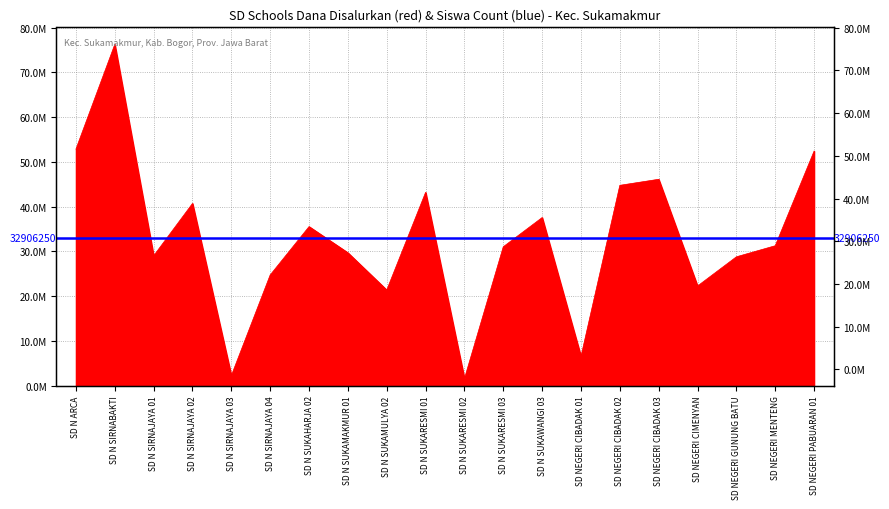

What is the sum of the values at SD N SUKAMULYA 02 and SD NEGERI CIBADAK 02?

66150000